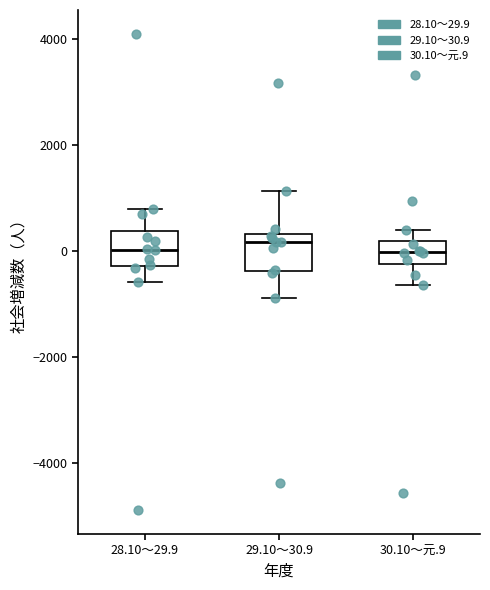

Reading left to right, read every box against the y-axis: the position of its median line, the range the box covers, and the ends of its whiskers. The values are not printed on the chart, so give them approximately, as read against the axis.

28.10～29.9: median 0, box -200 to 400, whiskers -600 to 800
29.10～30.9: median 200, box -400 to 400, whiskers -800 to 1200
30.10～元.9: median 0, box -200 to 200, whiskers -600 to 400